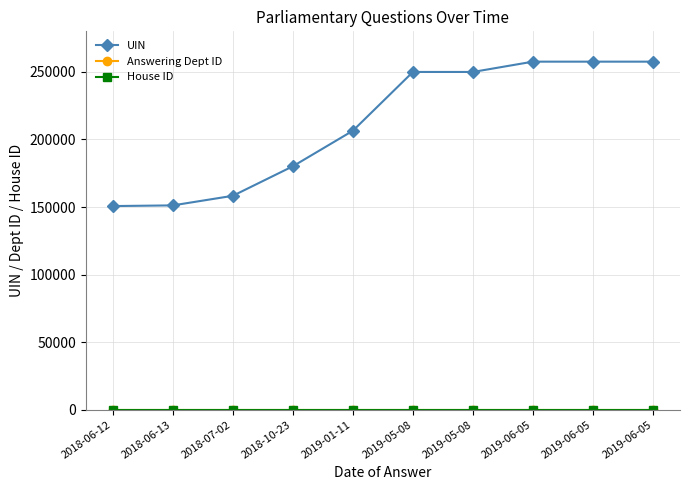

Is this an area chart (filled region under the line)?

No